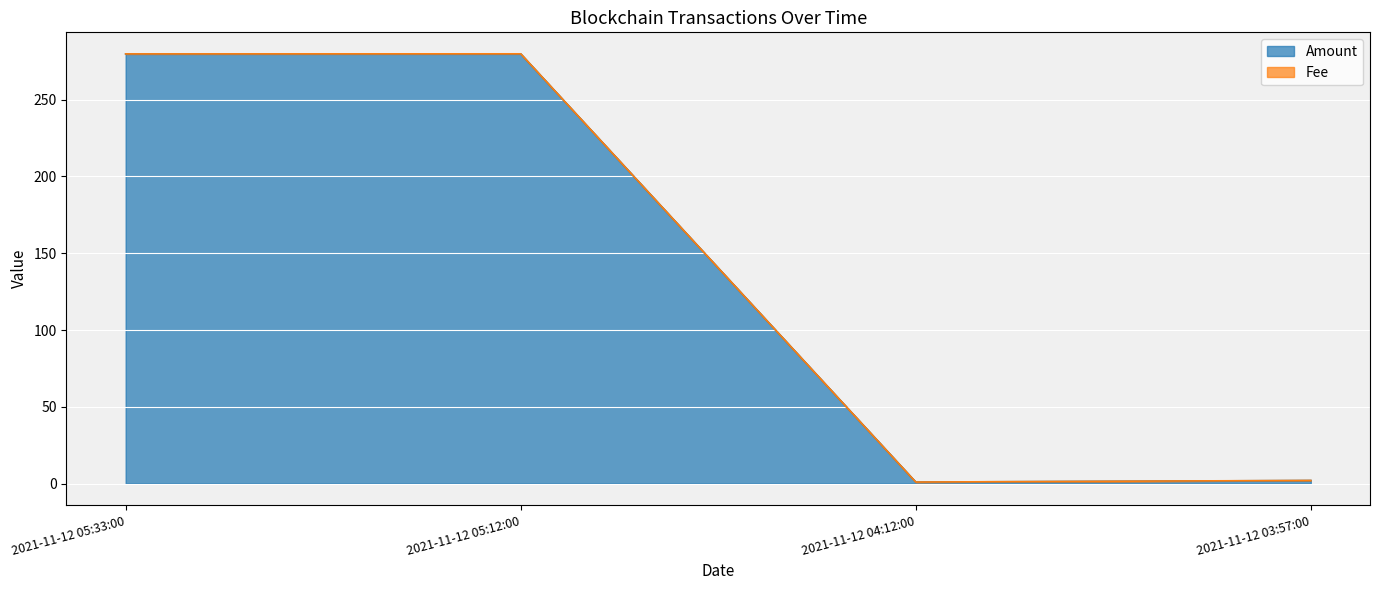

Which category has the highest value across all series?

2021-11-12 05:12:00